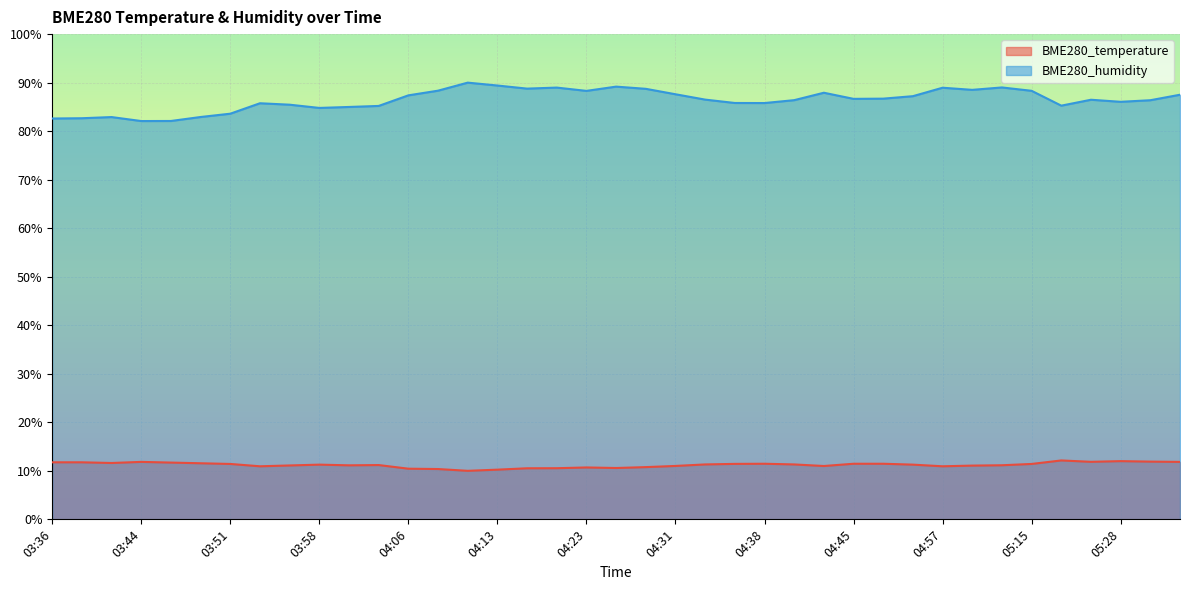

Reading right to left, what are all the values shown in this chart?

BME280_temperature: 11.8	11.9	12.0	11.9	12.1	11.4	11.1	11.1	10.9	11.3	11.5	11.5	11.0	11.3	11.5	11.4	11.3	11.0	10.8	10.6	10.7	10.5	10.5	10.2	10.0	10.4	10.4	11.2	11.1	11.3	11.1	10.9	11.4	11.6	11.7	11.8	11.6	11.8	11.8
BME280_humidity: 87.5	86.4	86.0	86.5	85.3	88.3	89.0	88.5	89.0	87.2	86.7	86.7	87.9	86.4	85.8	85.8	86.5	87.6	88.7	89.2	88.3	89.0	88.8	89.4	90.0	88.3	87.4	85.2	85.0	84.8	85.5	85.8	83.6	82.9	82.1	82.1	82.9	82.7	82.6